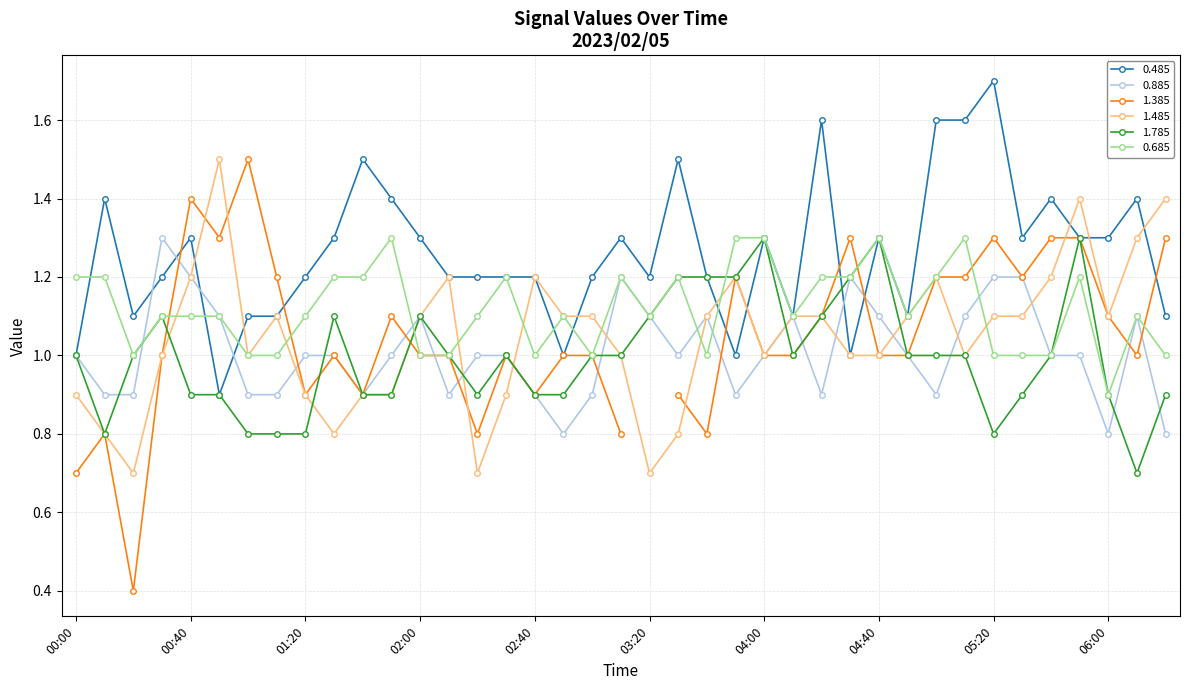

What is the value of the 0.885 point at the 39th from the left?

0.8